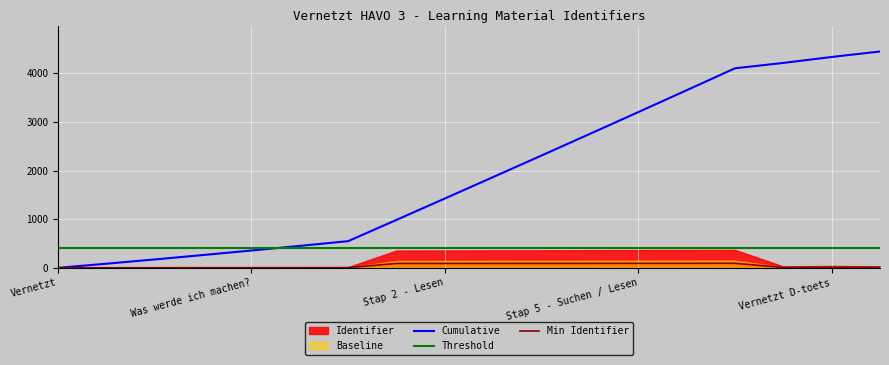

Is it true that Min Identifier equals 0.0 at Vernetzt?

True